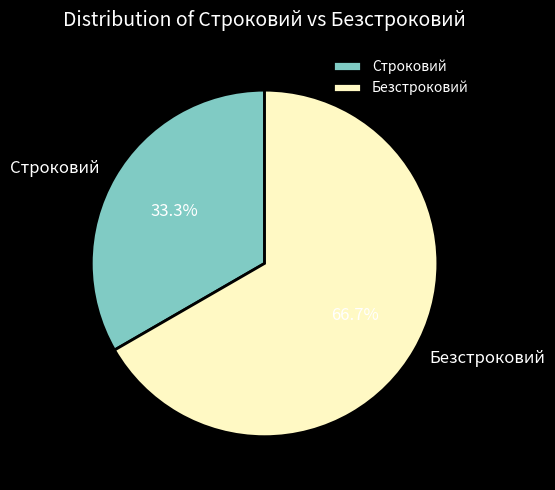

What is the largest slice in the pie chart?

Безстроковий